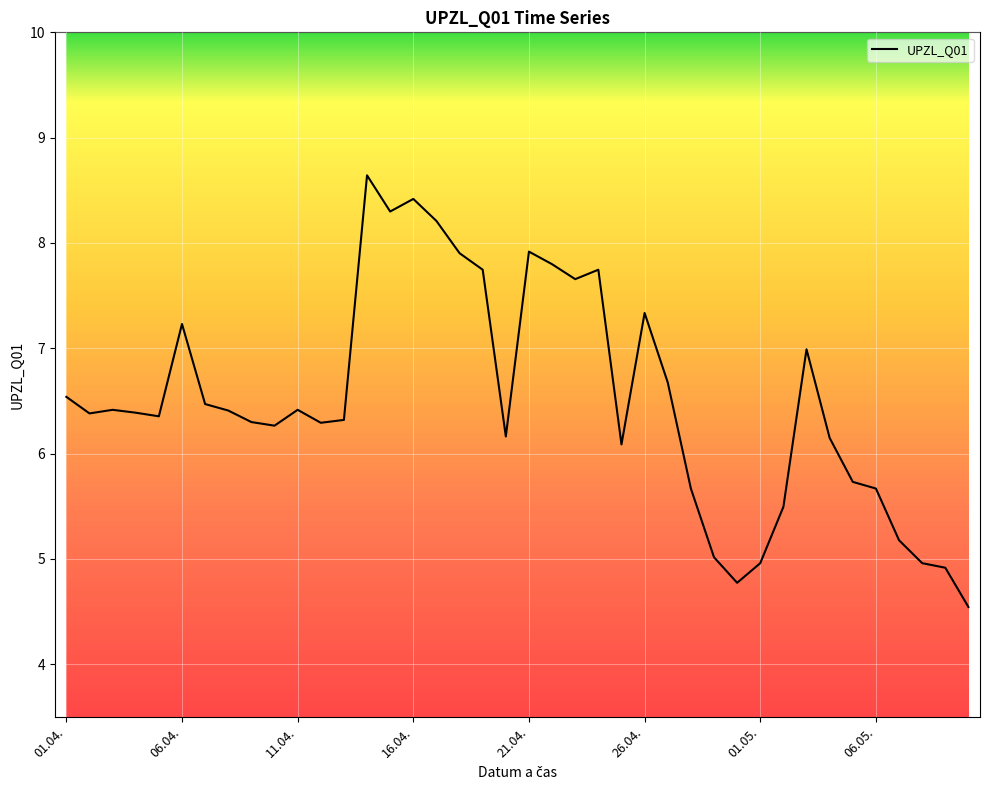

Rank the categories by value from lowest to highest.

10.05., 30.04., 09.05., 01.05., 08.05., 29.04., 07.05., 02.05., 28.04., 06.05., 05.05., 25.04., 04.05., 20.04., 10.04., 12.04., 09.04., 13.04., 05.04., 02.04., 04.04., 08.04., 03.04., 11.04., 07.04., 01.04., 27.04., 03.05., 06.04., 26.04., 23.04., 19.04., 24.04., 22.04., 18.04., 21.04., 17.04., 15.04., 16.04., 14.04.